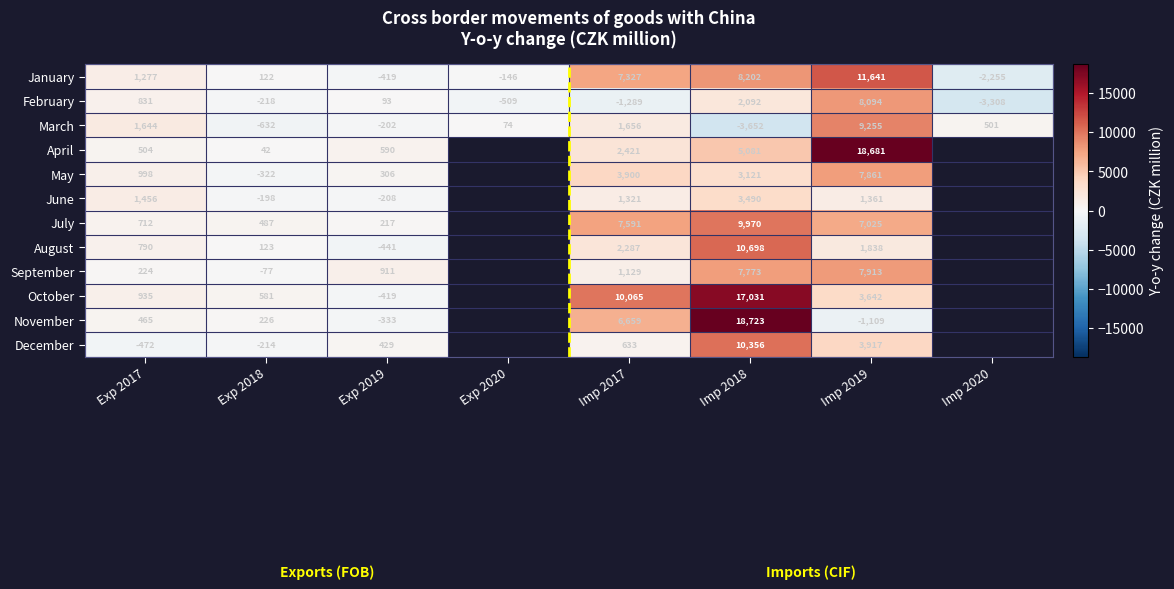

At which label is February closest to 2393?

Imp 2018